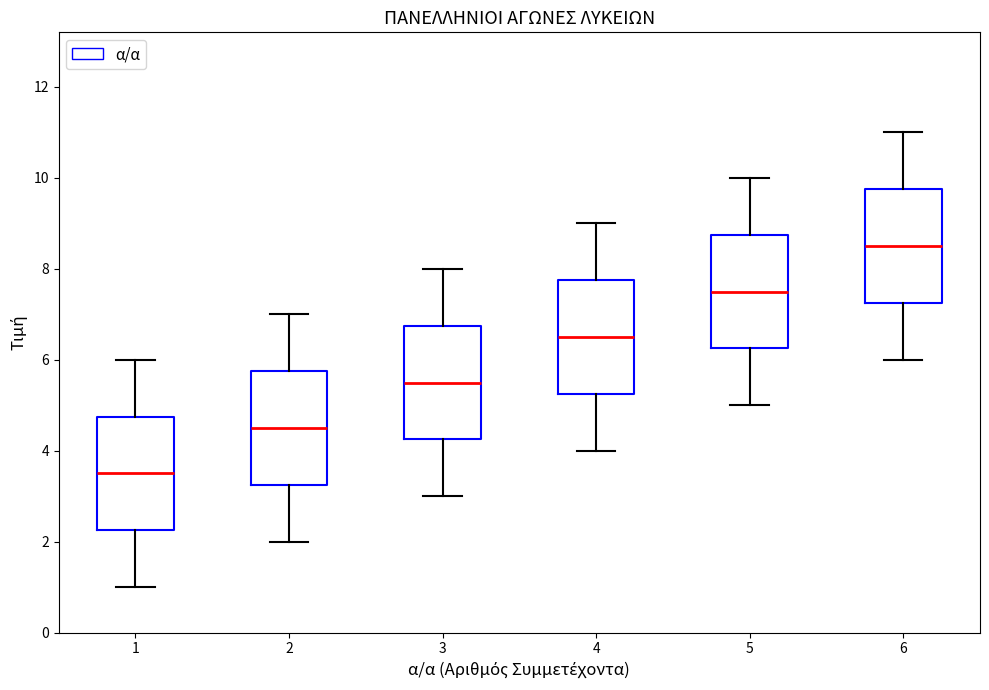

Which box's median line is the highest?

6